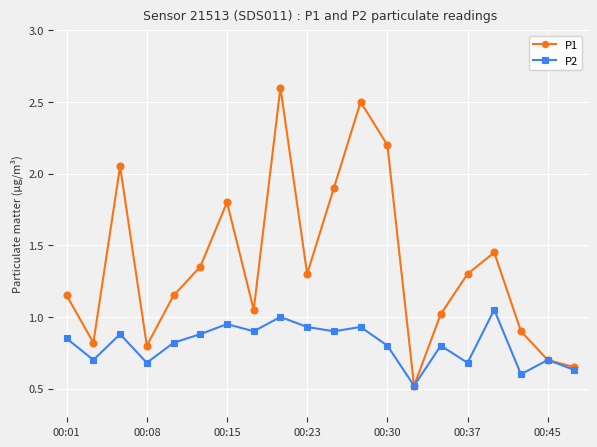

Which series has the largest range (max minus min)?

P1